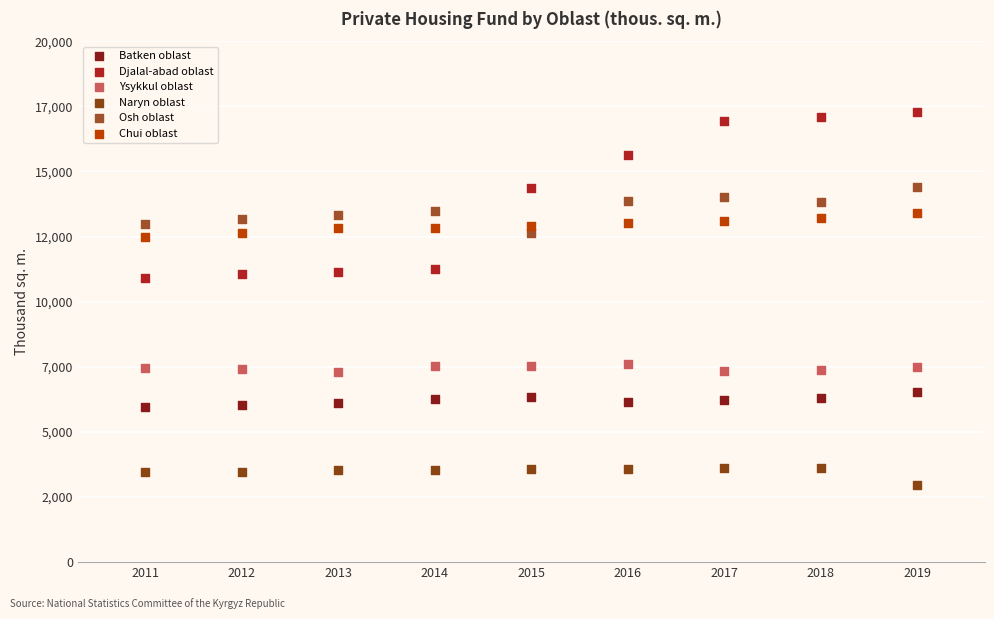

What are all the series names shown in the legend?

Batken oblast, Djalal-abad oblast, Ysykkul oblast, Naryn oblast, Osh oblast, Chui oblast